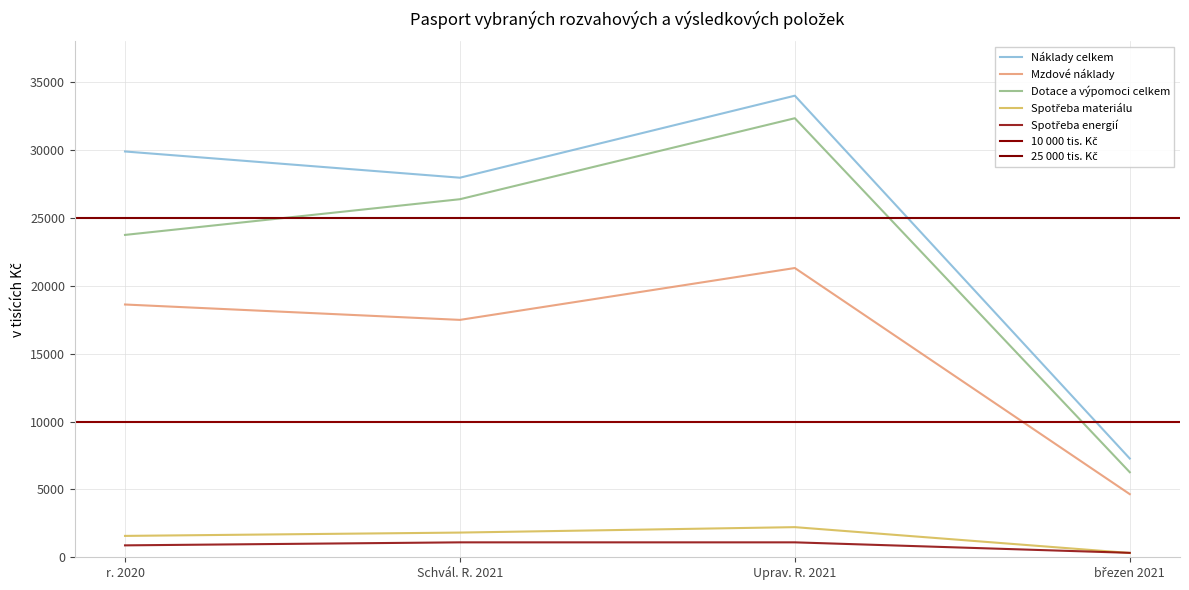

What is the difference between the Náklady celkem values at Uprav. R. 2021 and r. 2020?

4110